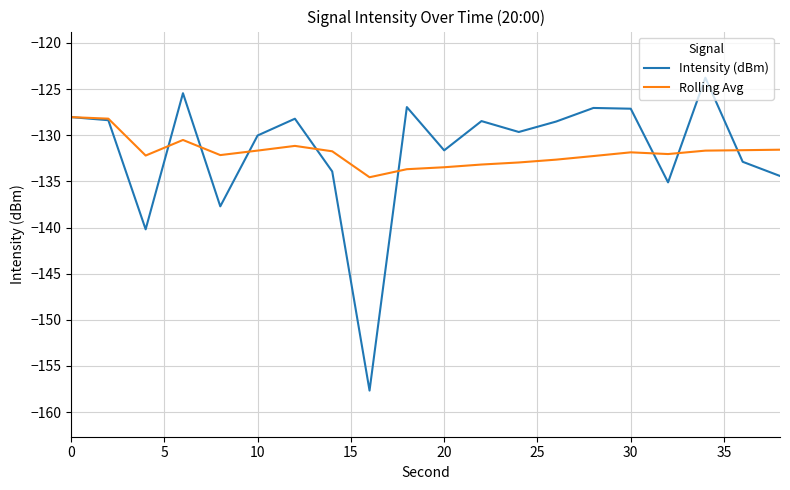

What is the minimum value shown in the chart?

-157.7